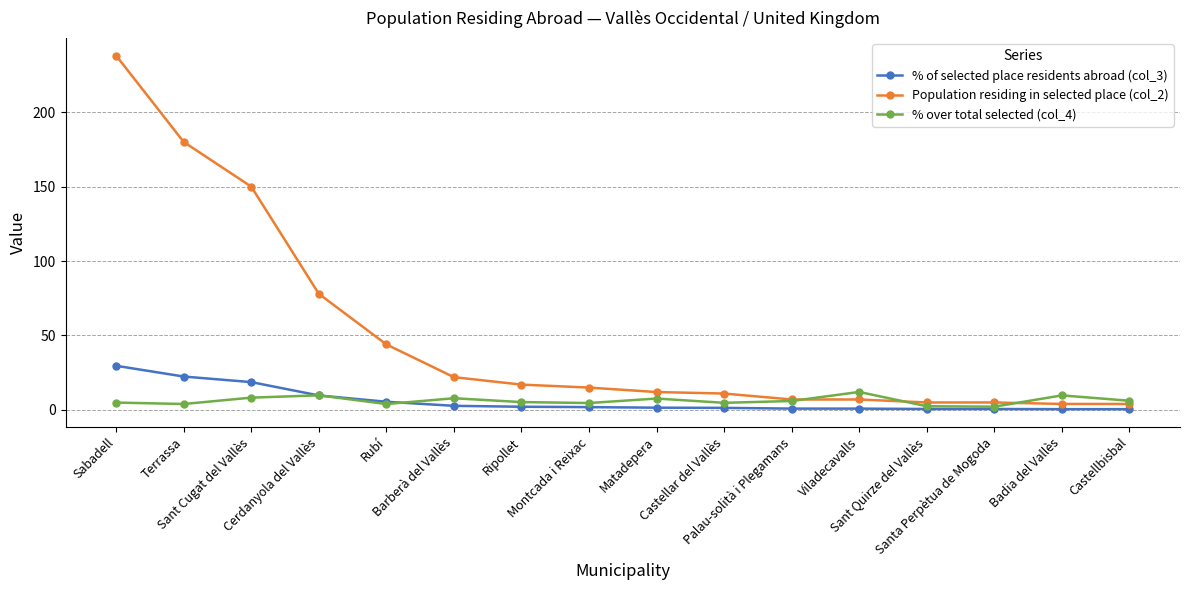

What is the highest value of the % of selected place residents abroad (col_3) series?

29.6